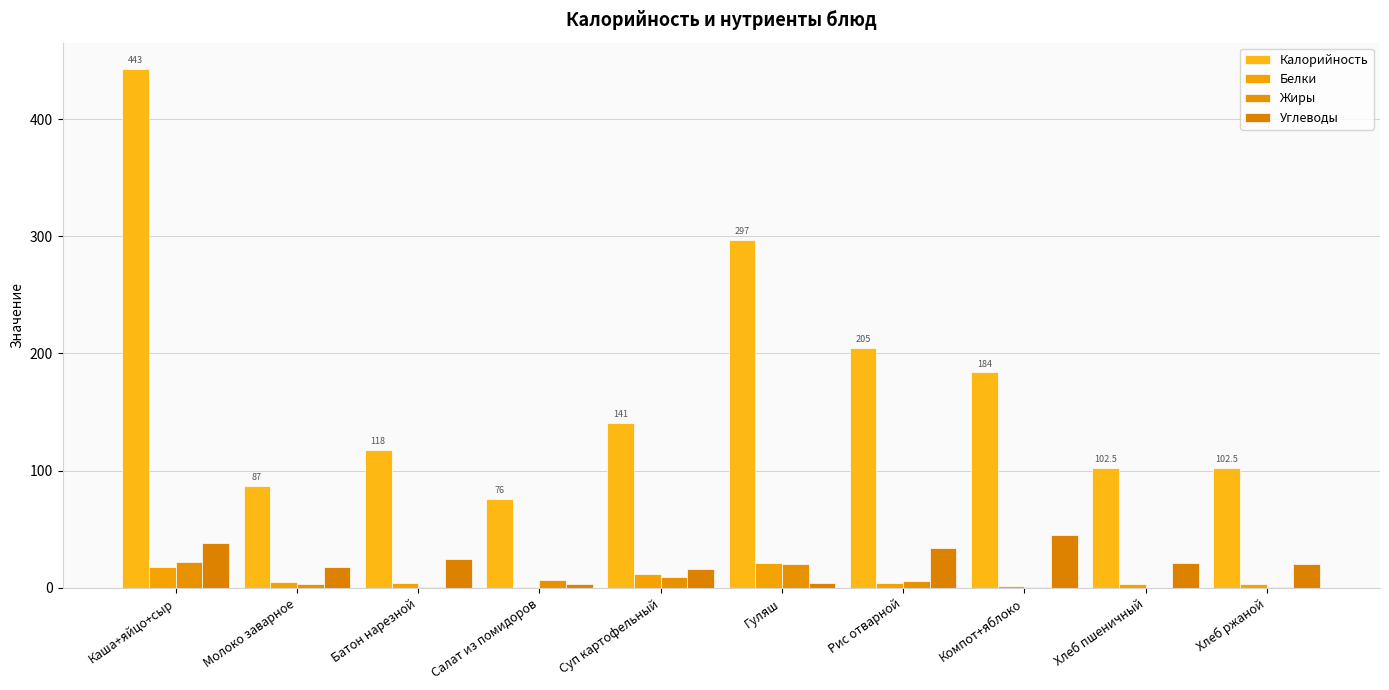

Is it true that Калорийность equals 25.1 at Молоко заварное?

False